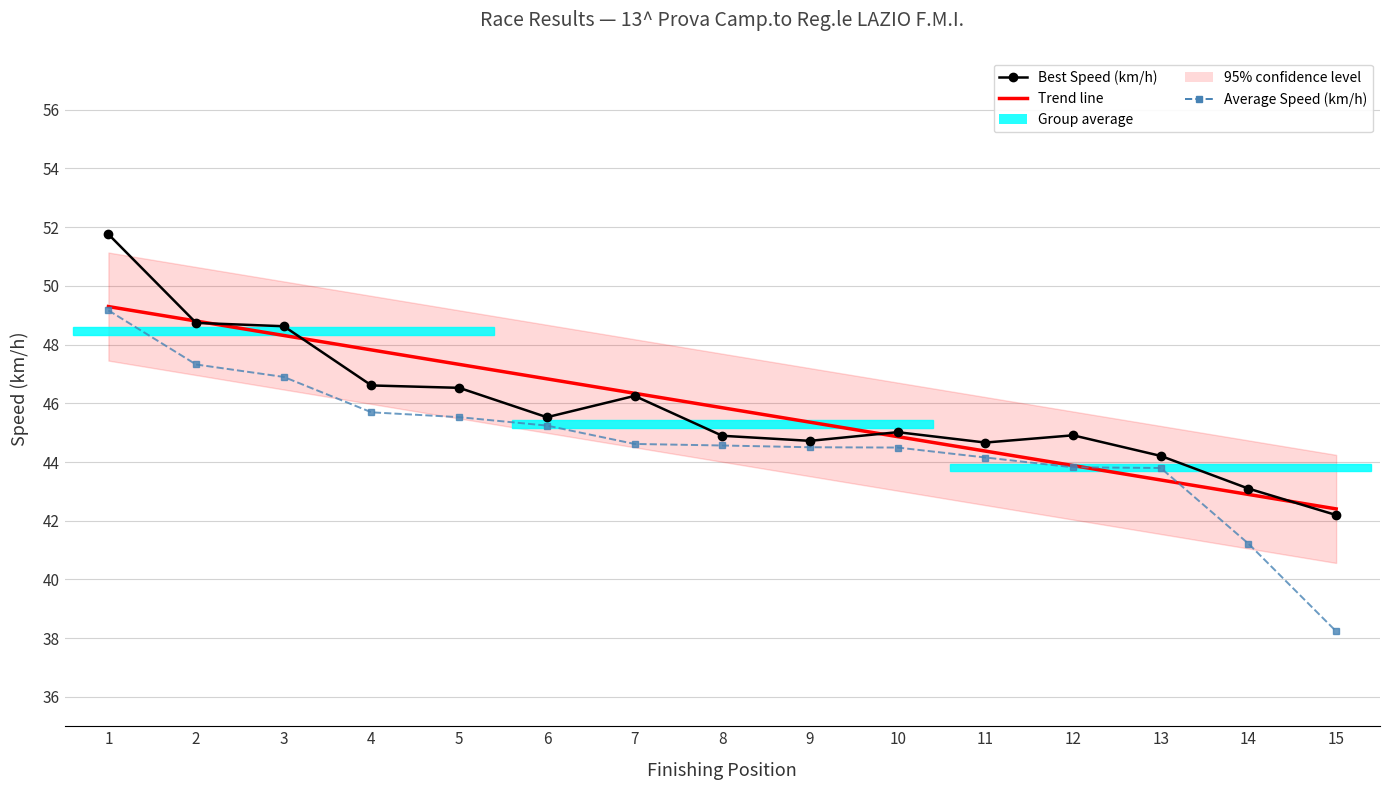

At how many categories does at least one series exceed 50?

1